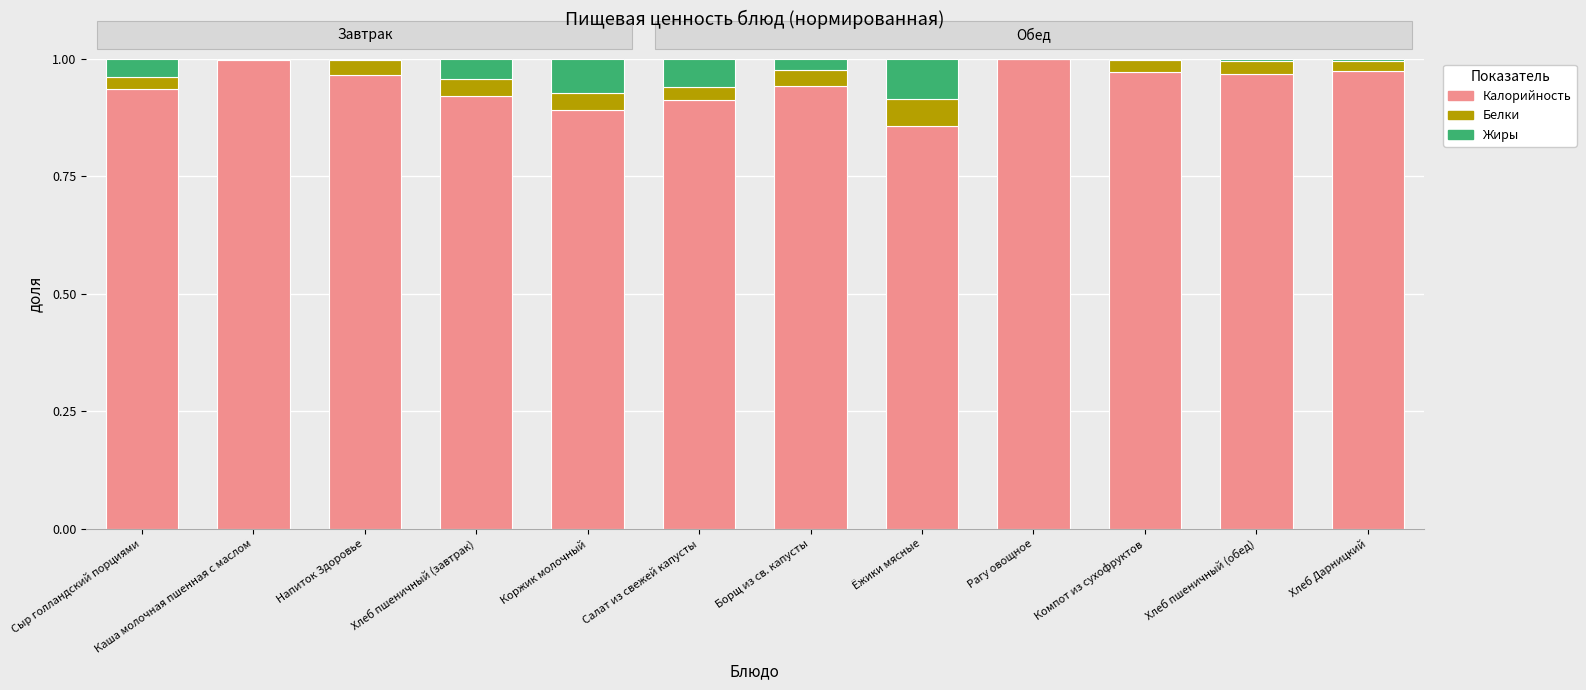

The value of Калорийность at Хлеб пшеничный (завтрак) is 1.4. True or false?

False